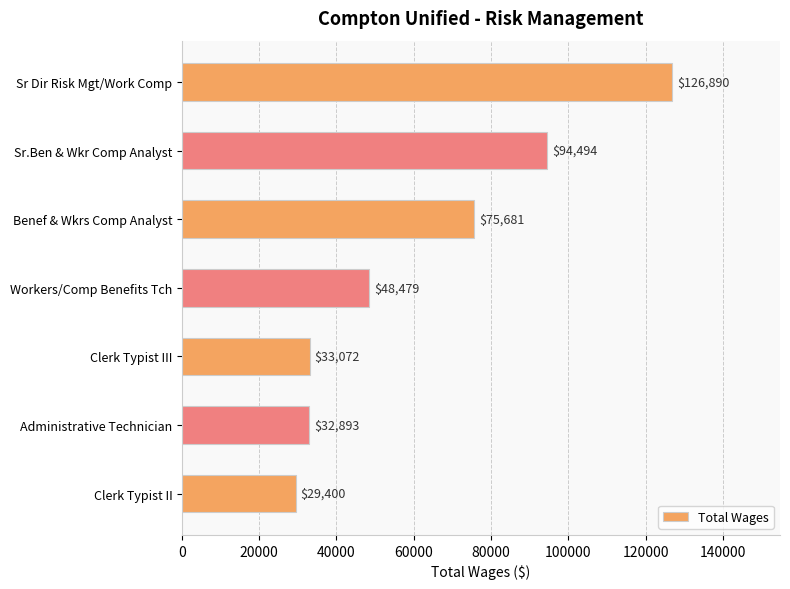

Between Benef & Wkrs Comp Analyst and Clerk Typist II, which is larger?

Benef & Wkrs Comp Analyst